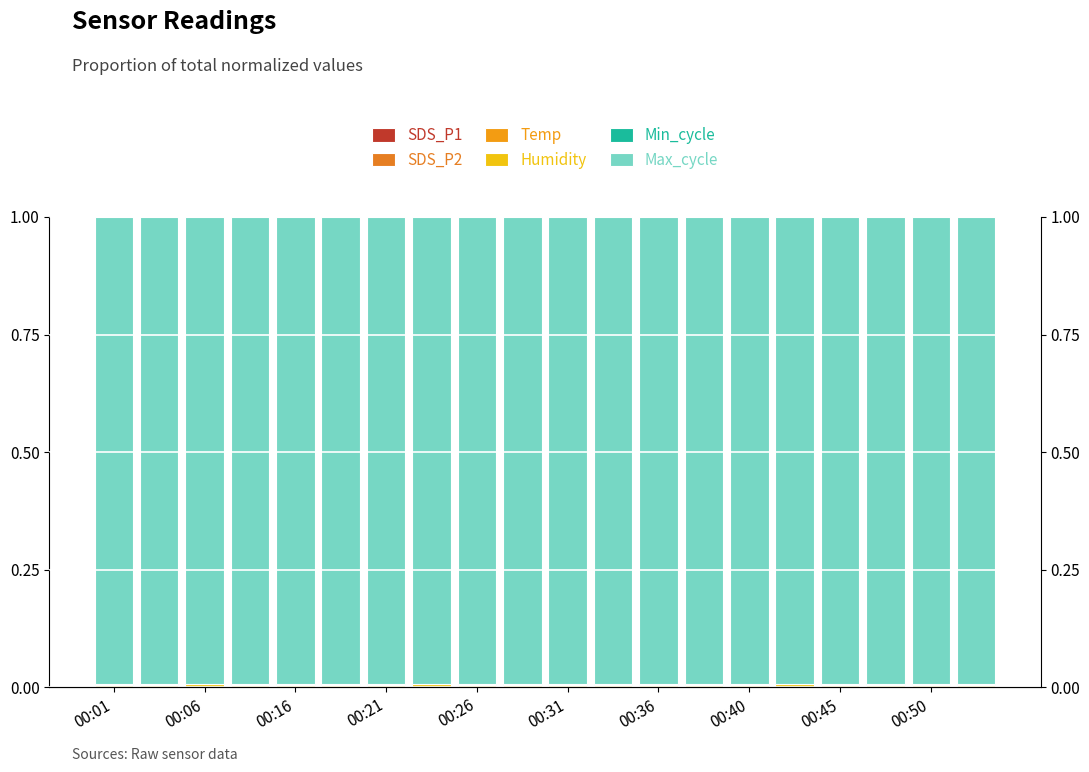

At which category is the sum across all series the highest?

00:50